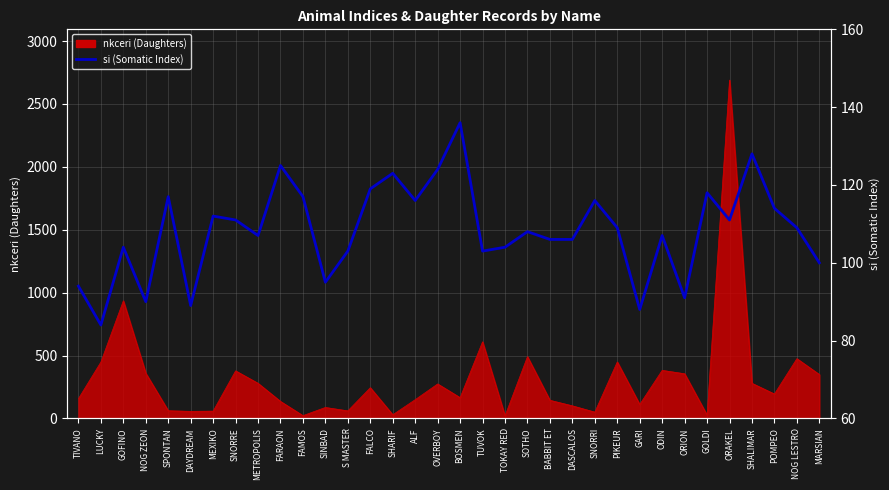

The value at LUCKY is 49. True or false?

False